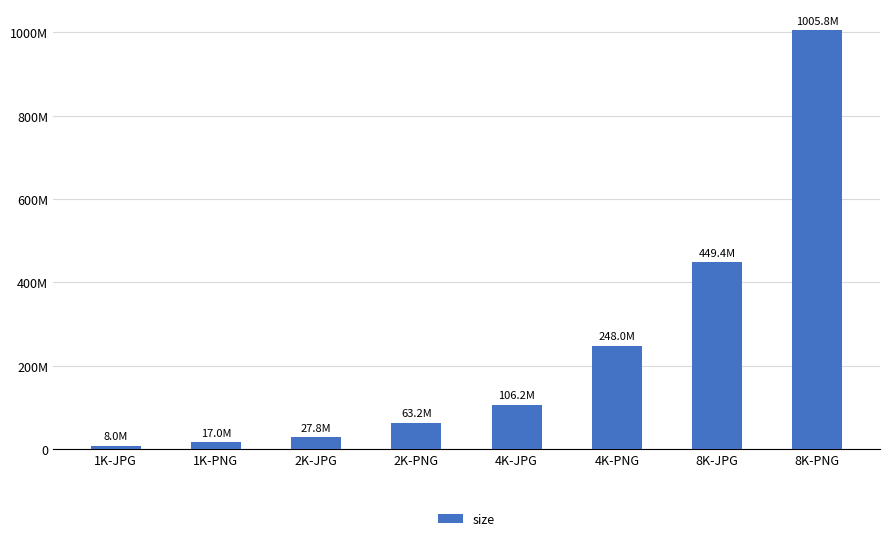

What is the difference between the second highest and minimum values?

441453032